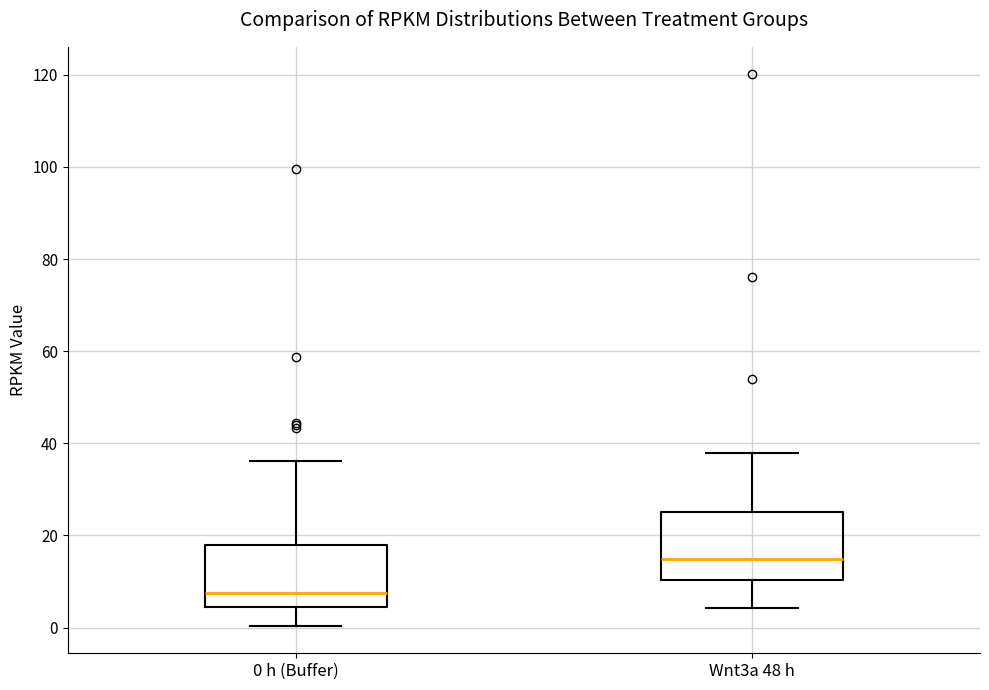

Where does the median line of the box for 0 h (Buffer) sit on the y-axis? The values are not printed on the chart, so give them approximately, as read against the axis.

8